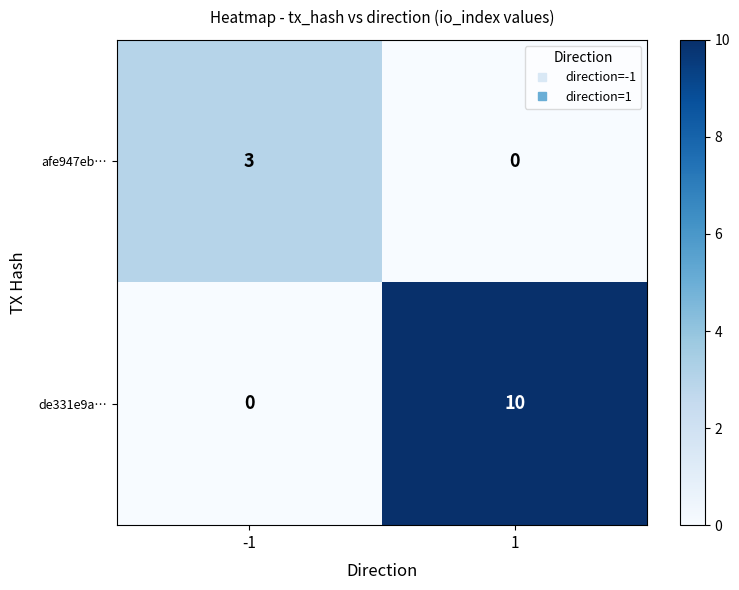

At which category is the sum across all series the highest?

1